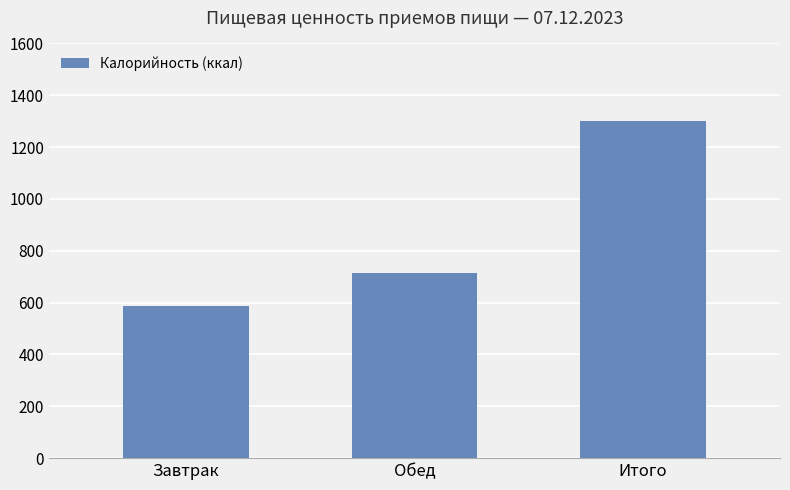

Reading left to right, what are all the values shown in this chart?

Завтрак=585.3	Обед=714.1	Итого=1299.4